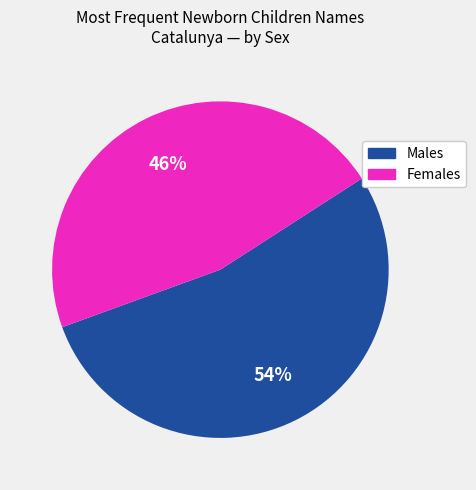

Is there any slice that represents more than half of the pie?

Yes